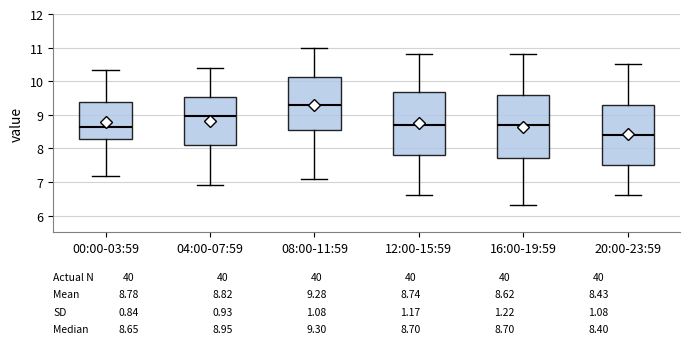

Which box's median line is the lowest?

20:00-23:59